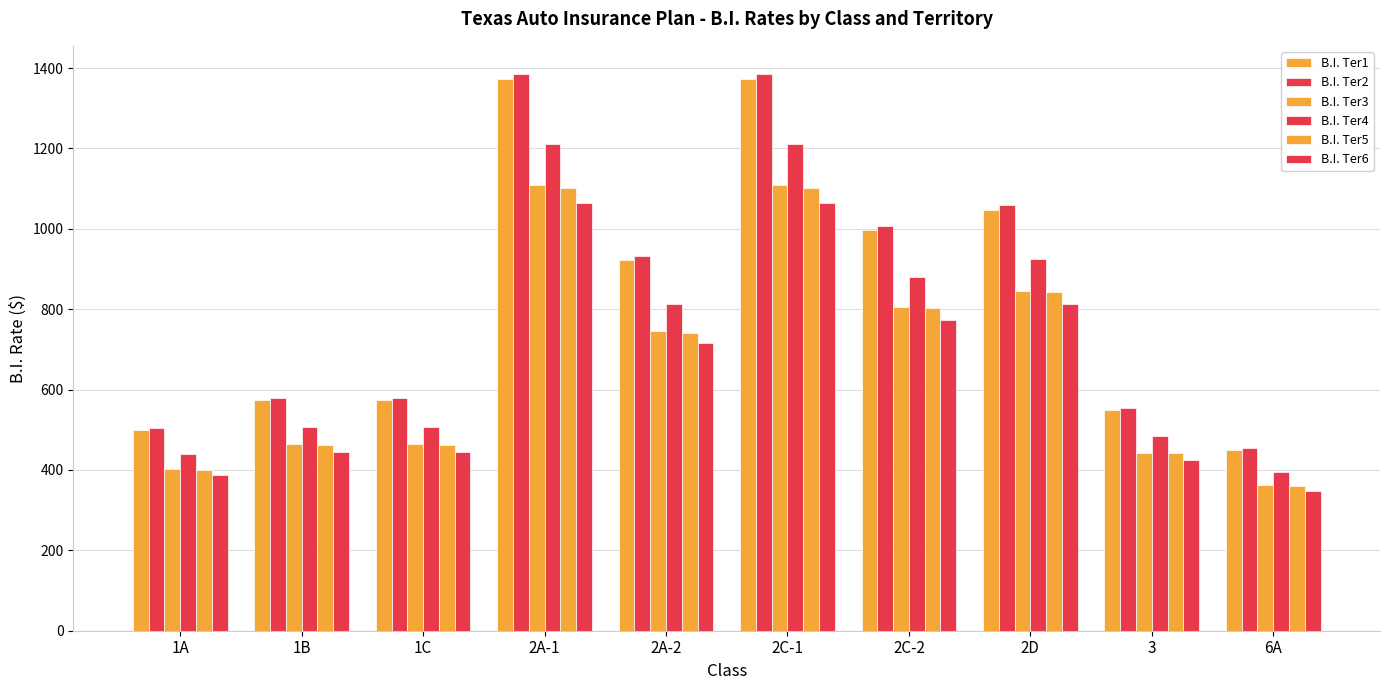

Which label corresponds to the largest value in the chart?

2A-1